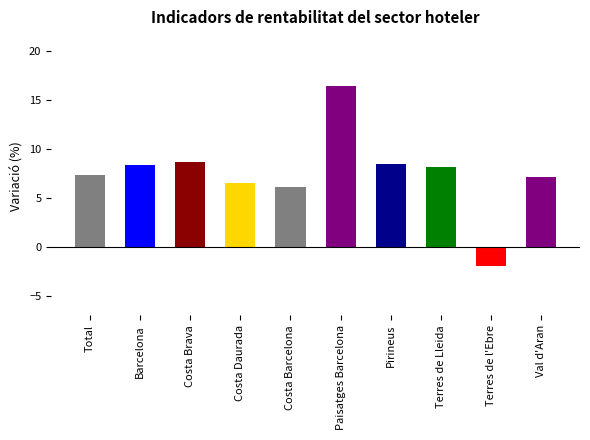

Are the bars horizontal?

No